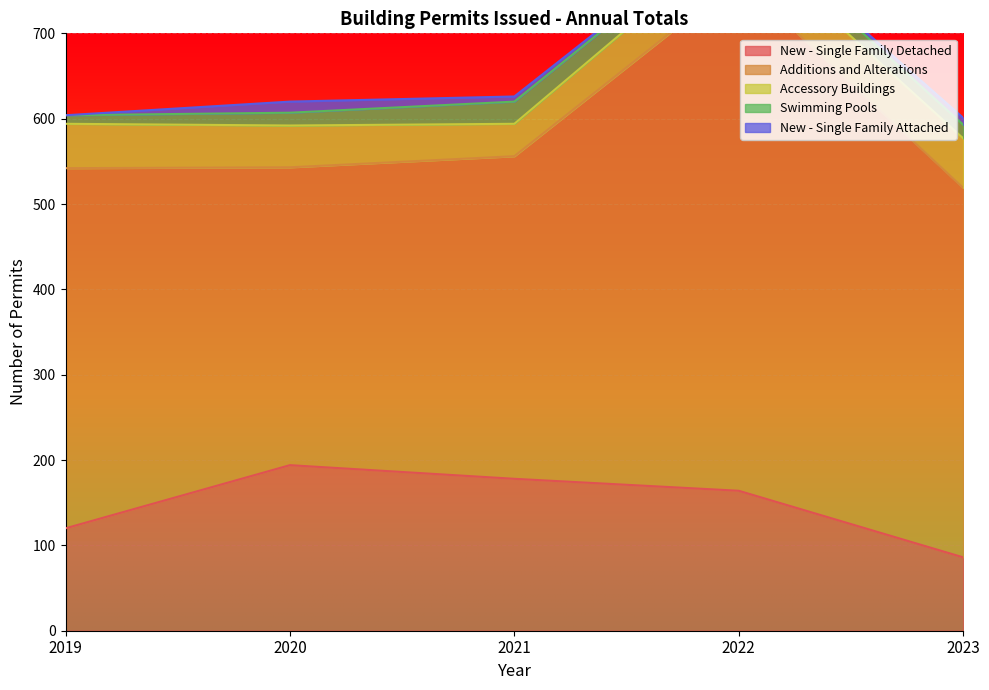

At which category does the chart reach its minimum across all series?

2019